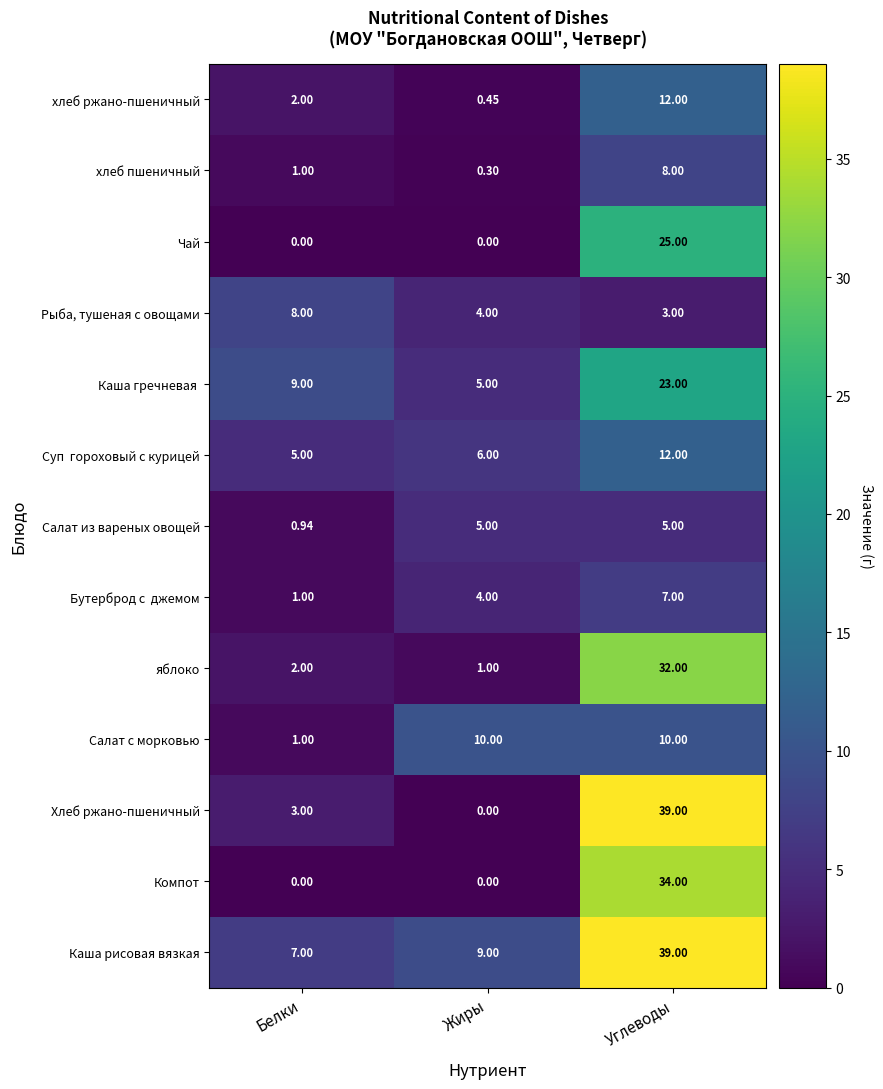

Which series has the widest spread of values?

Хлеб ржано-пшеничный